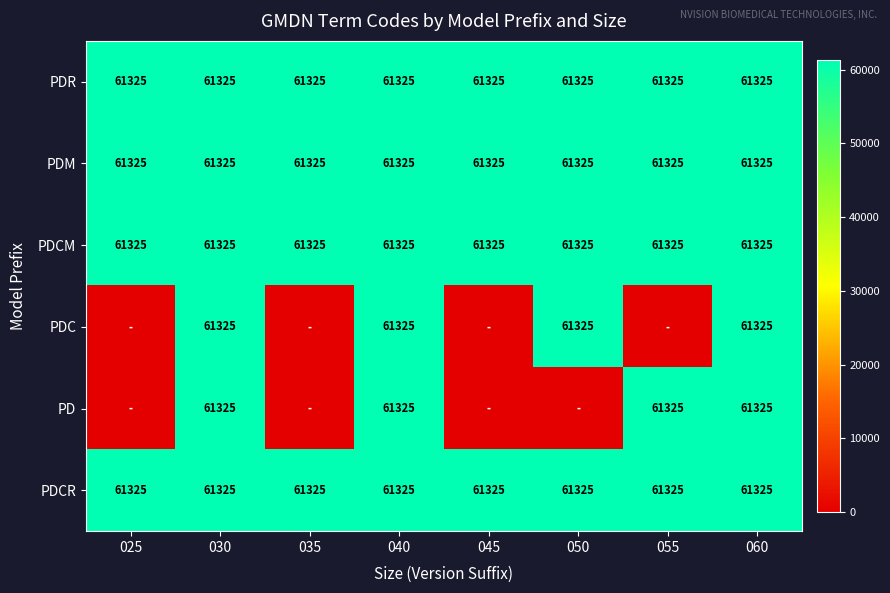

True or false: PDM has a value of 61325 at 035.

True